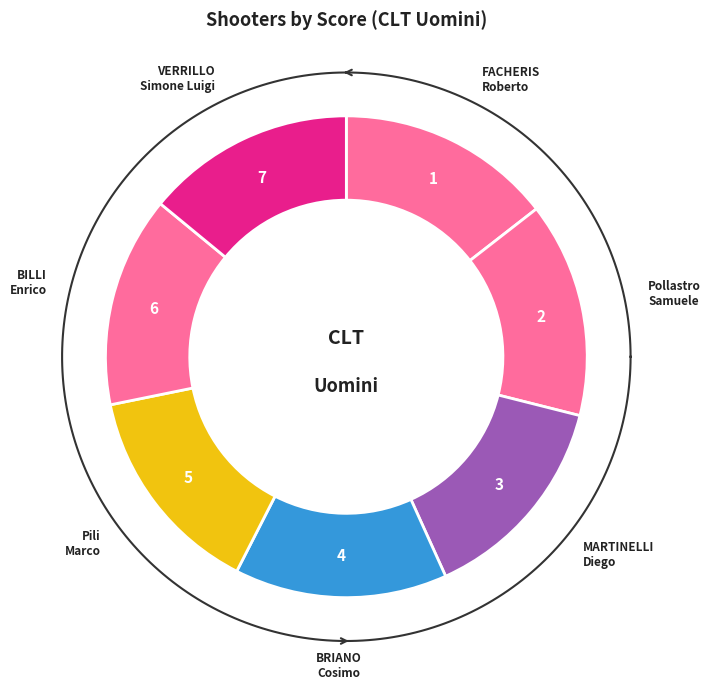

To the nearest percent, what is the average slice percentage?

14%